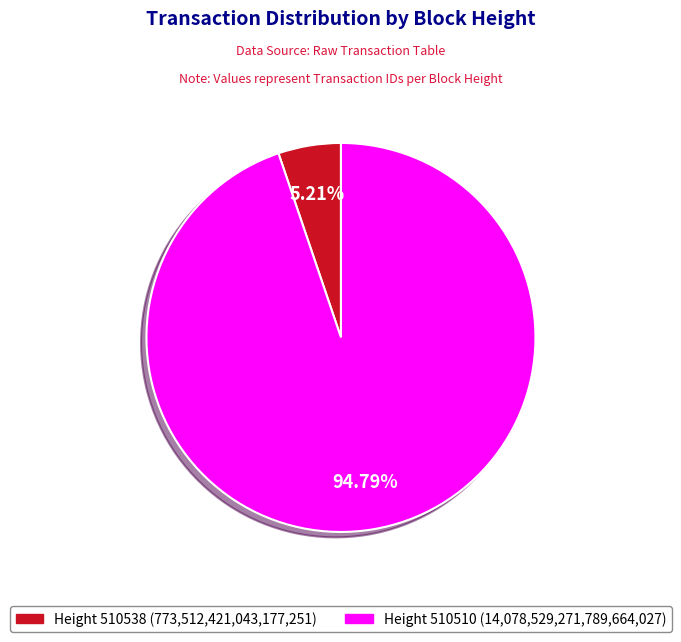

Is there any slice that represents more than half of the pie?

Yes